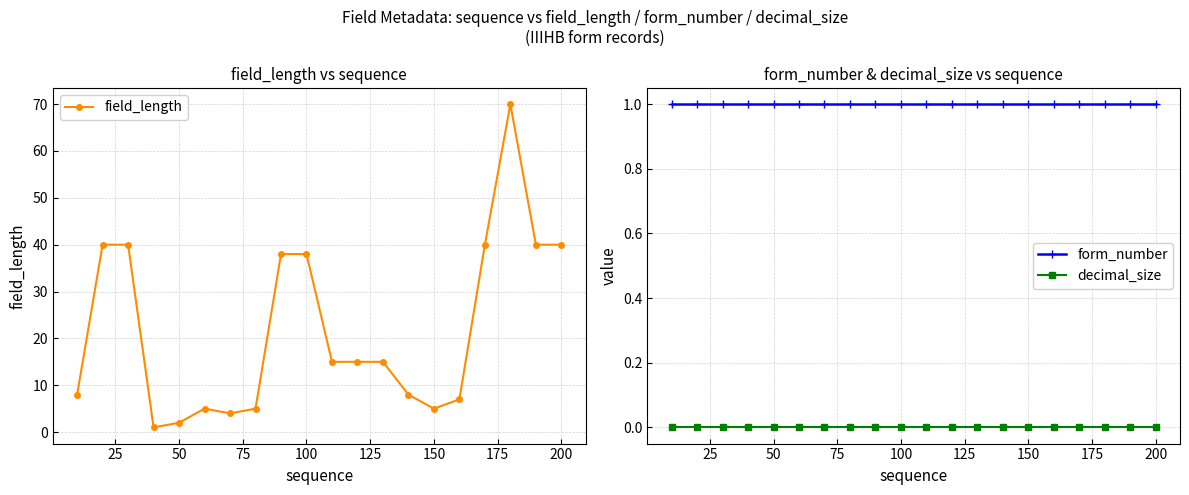

The value of field_length at 150 is 5. True or false?

True